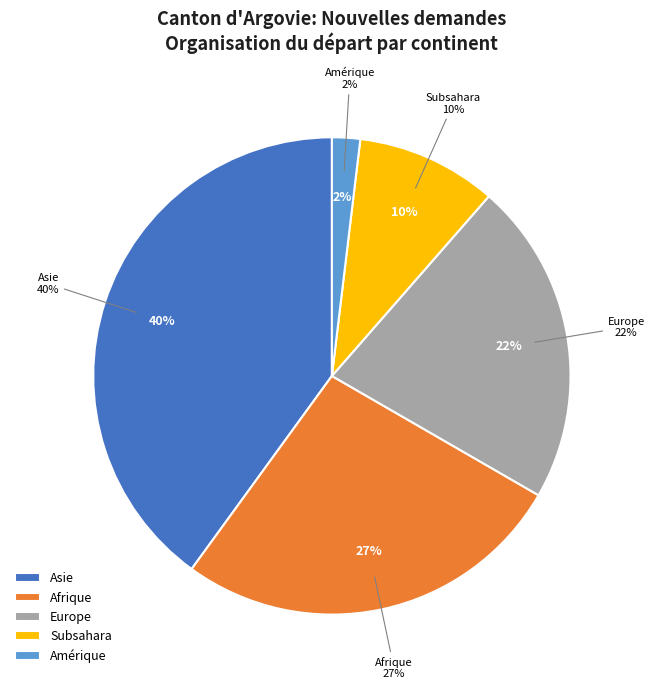

Is Provenance inconnu the majority of the pie?

No